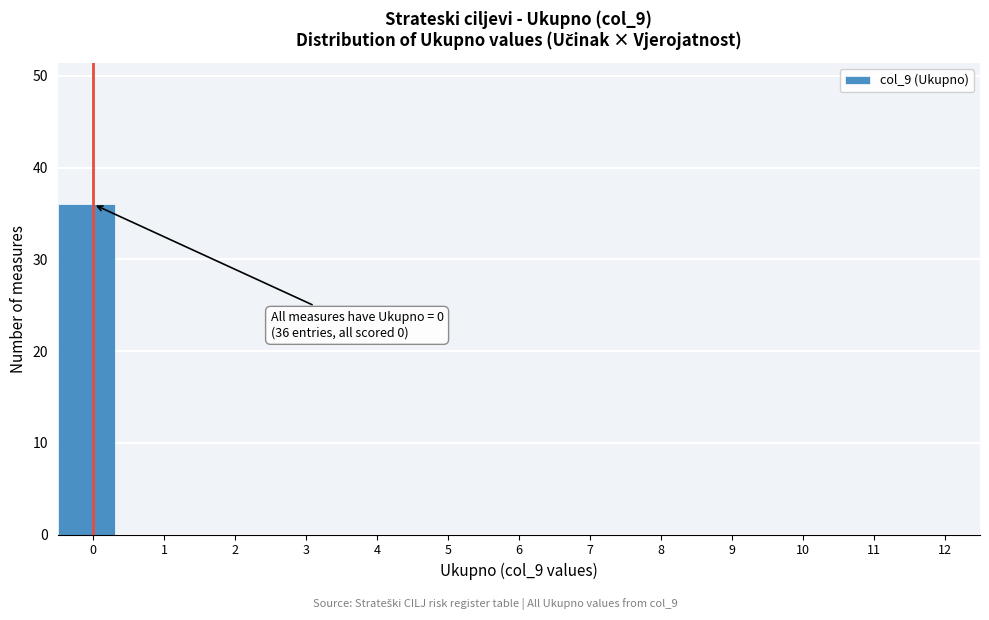

Reading left to right, list all the values displayed in this chart.

0=36	1=0	2=0	3=0	4=0	5=0	6=0	7=0	8=0	9=0	10=0	11=0	12=0